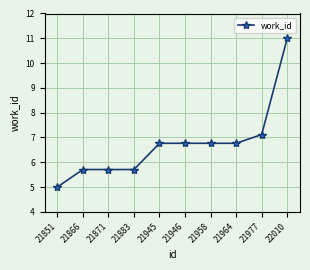

What is the value of the 9th point from the left?

7.1